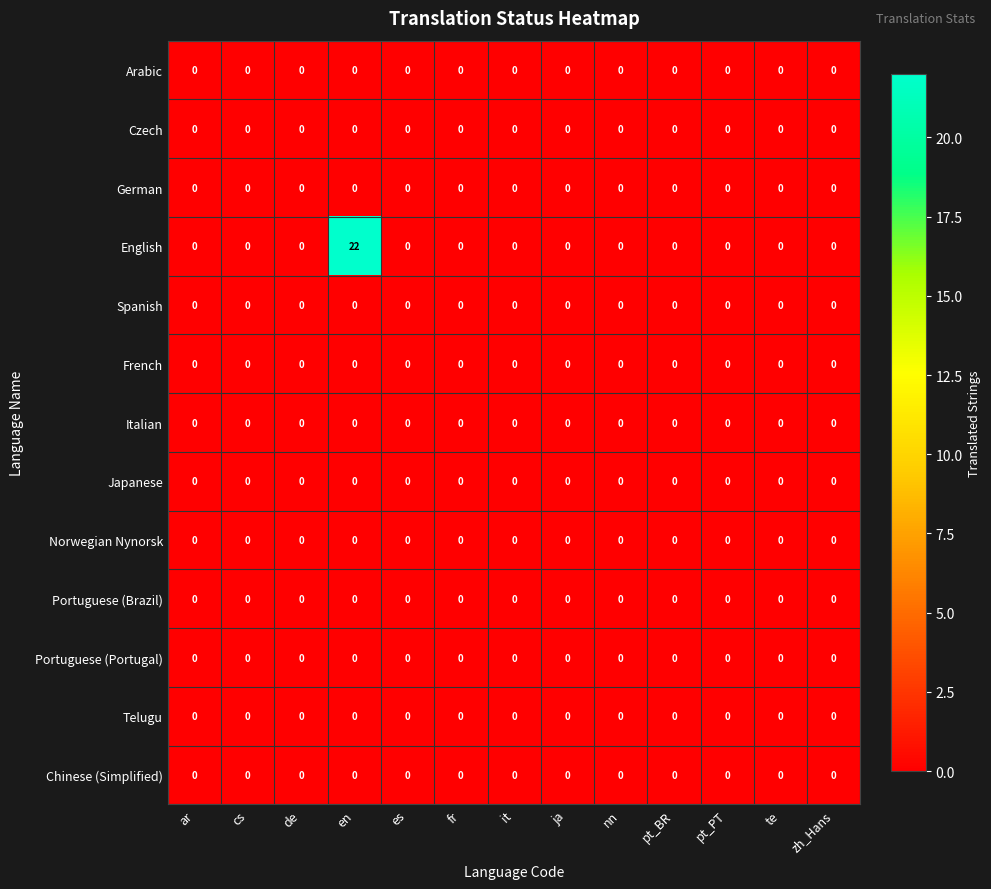

The Italian series shows 0 at en. True or false?

True